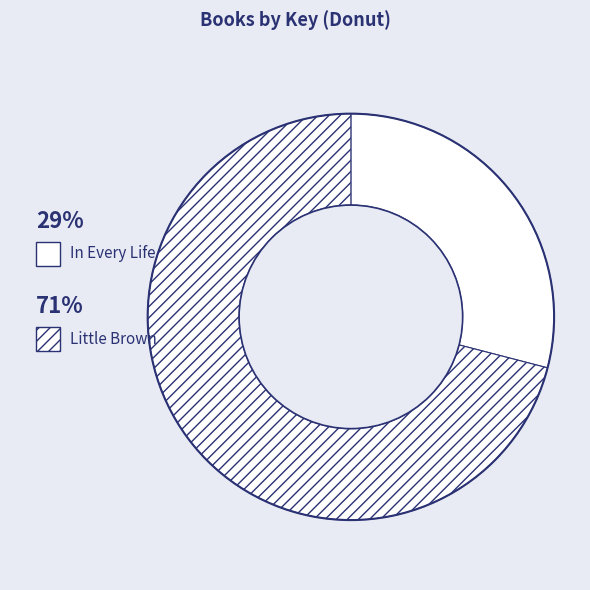

Which category accounts for the majority?

Little Brown